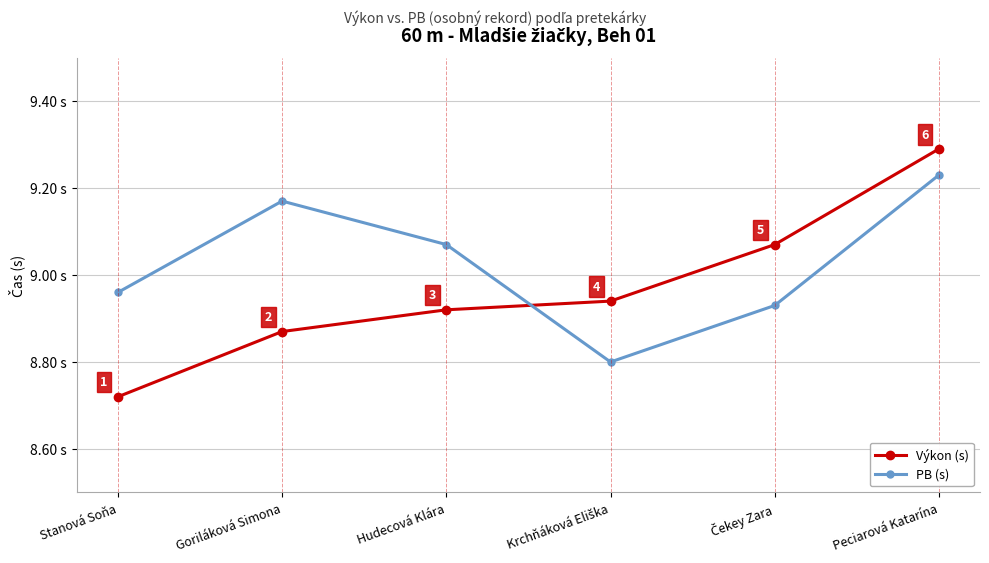

What is the label of the 6th point from the right?

Stanová Soňa